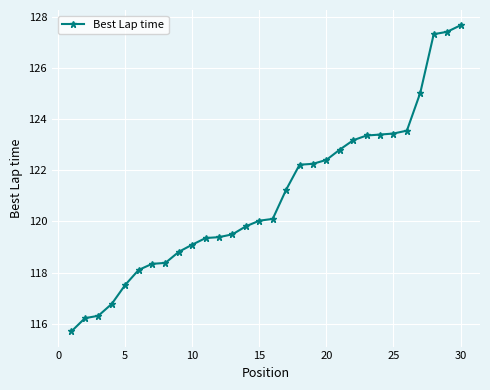

What is the greatest value displayed?

127.7